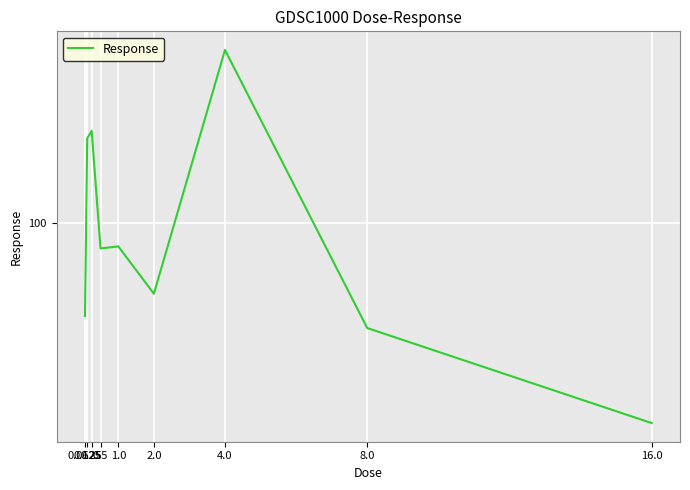

Reading right to left, transcribe all the data shown in this chart.

16.0=85.2	8.0=92.2	4.0=112.8	2.0=94.8	1.0=98.3	0.5=98.1	0.25=106.8	0.125=106.3	0.0625=93.1